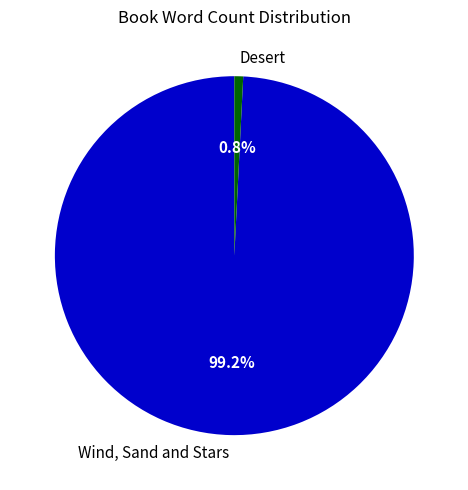

Is the sum of Desert and Wind, Sand and Stars greater than half?

Yes